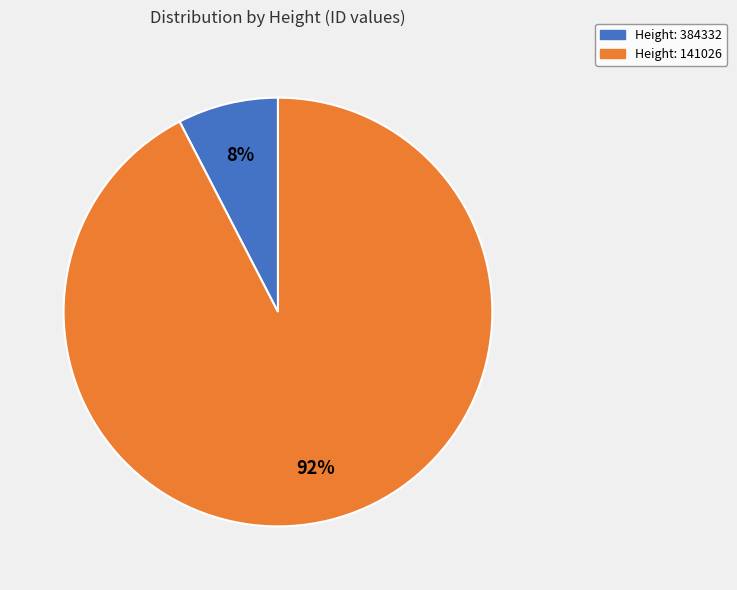

Is there a majority slice in this chart?

Yes